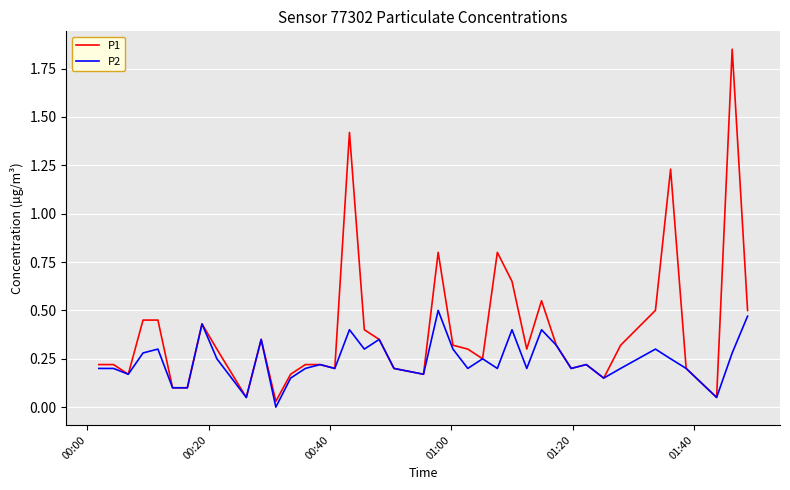

List the series in order of their overall mean, highest first.

P1, P2